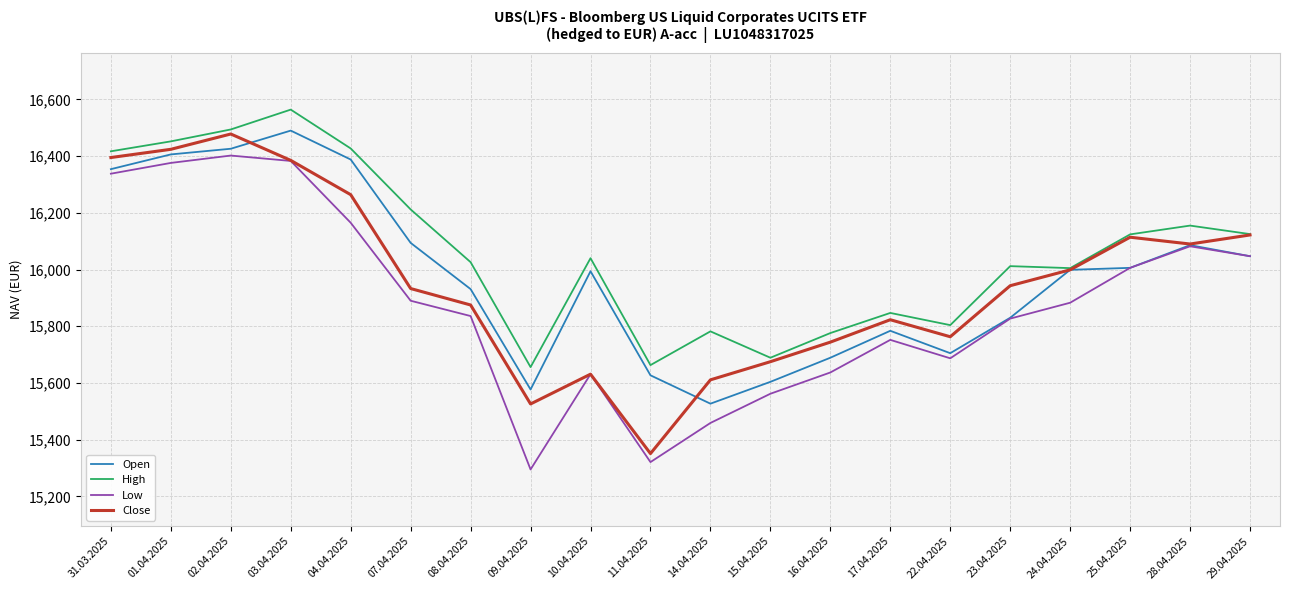

Which label corresponds to the smallest value in the chart?

09.04.2025